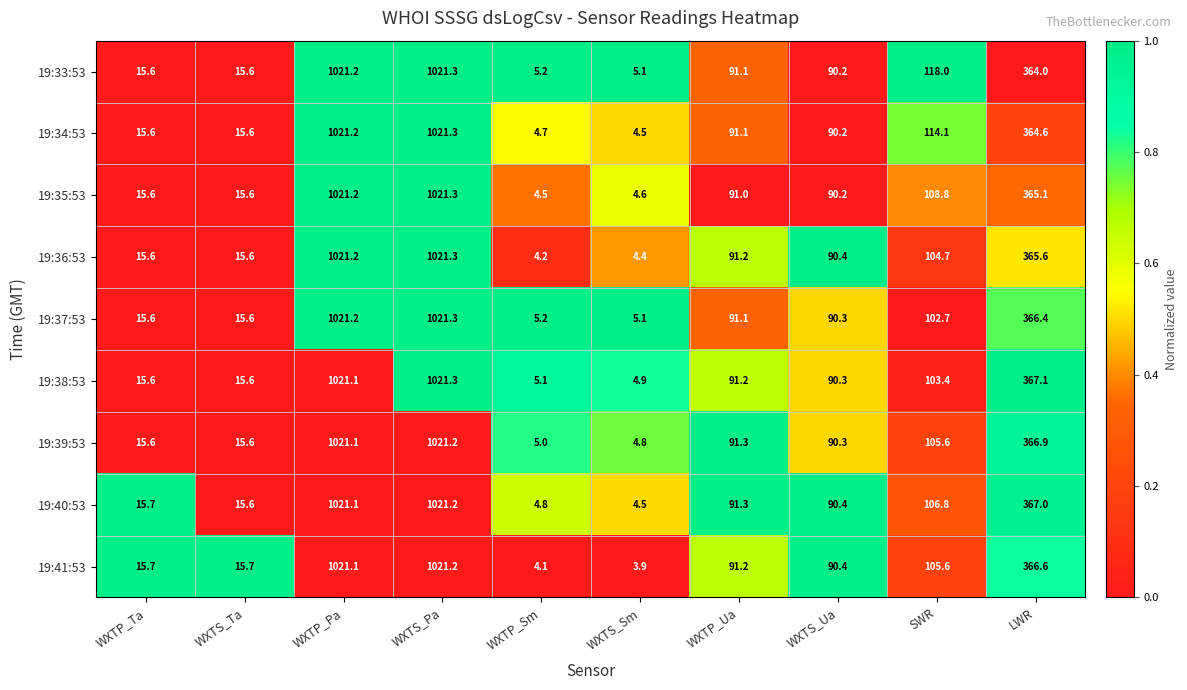

What is the average value of the 19:36:53 series?

273.4